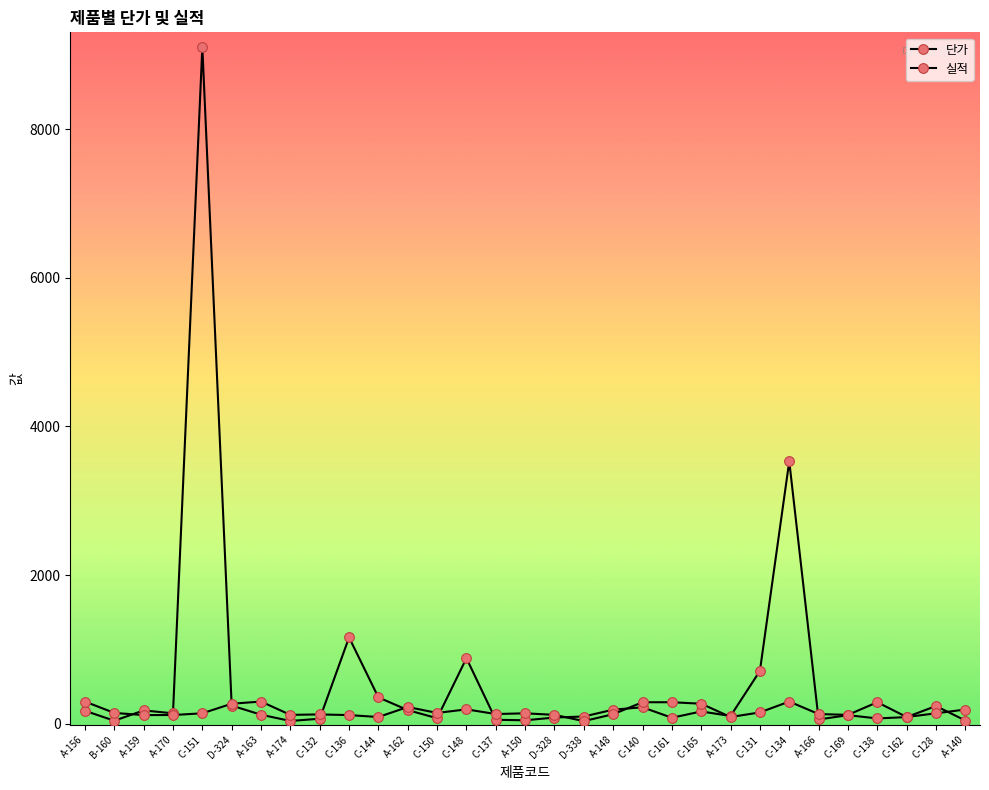

Where is the first local maximum for 실적?

A-163